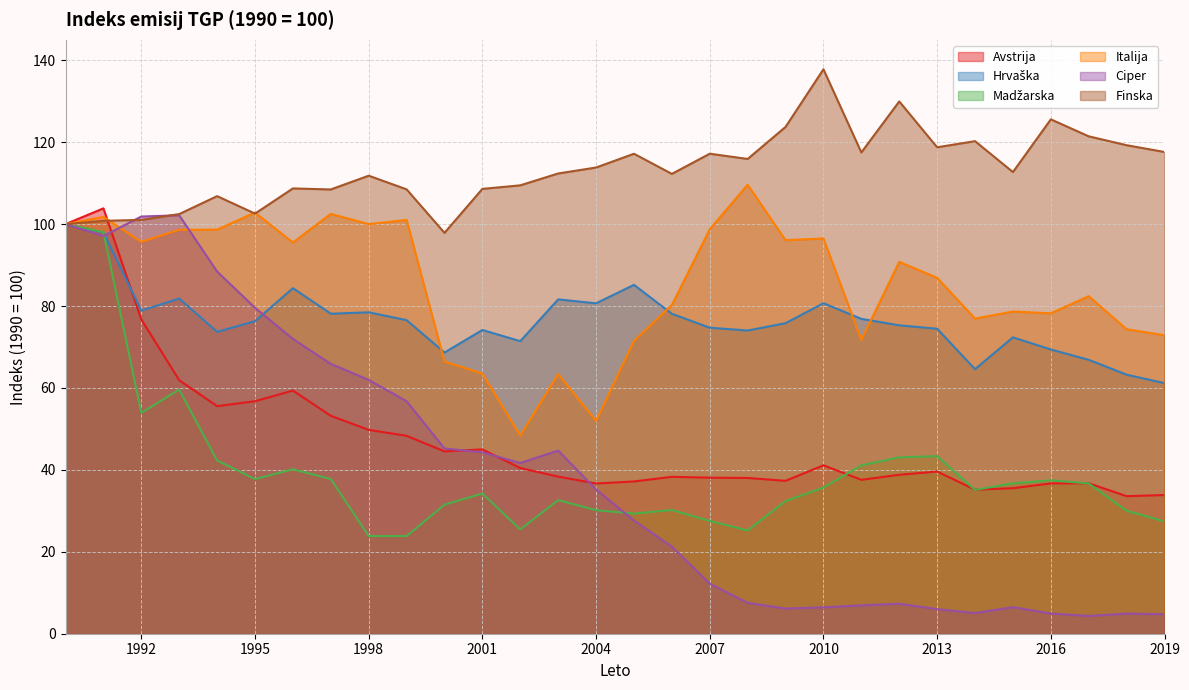

True or false: Madžarska and Ciper intersect in this chart.

True